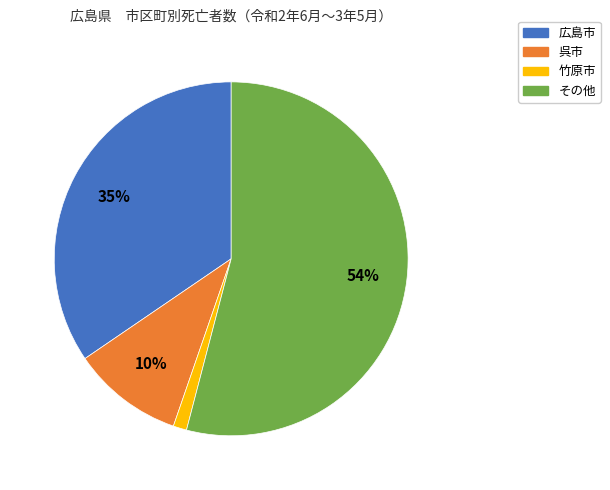

Is there a majority slice in this chart?

Yes